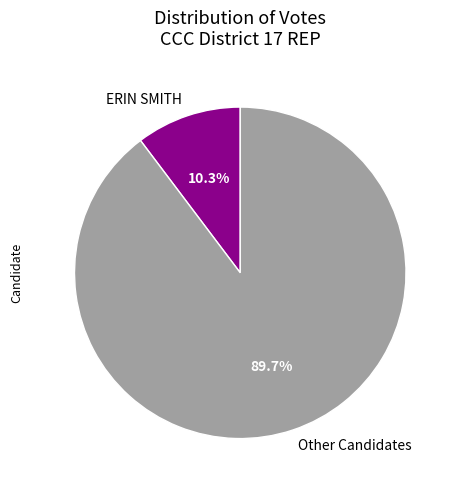

Rank the categories by value from lowest to highest.

ERIN SMITH, Other Candidates